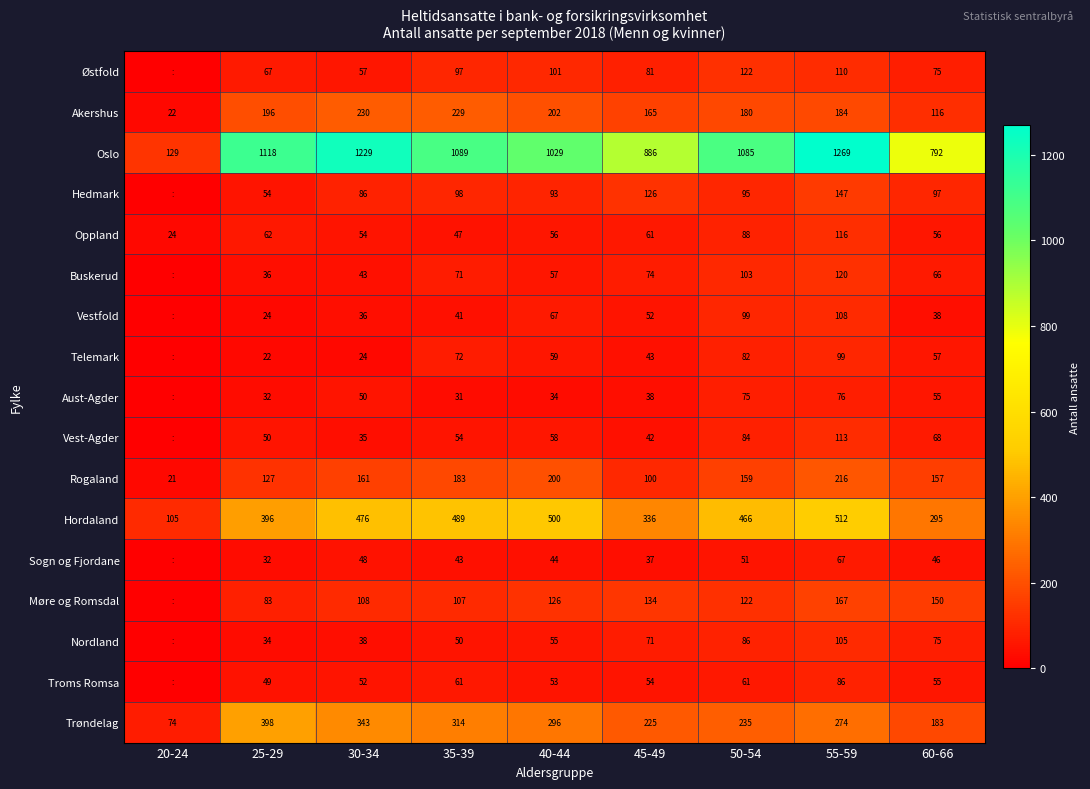

At which label does Trøndelag first exceed 274?

25-29